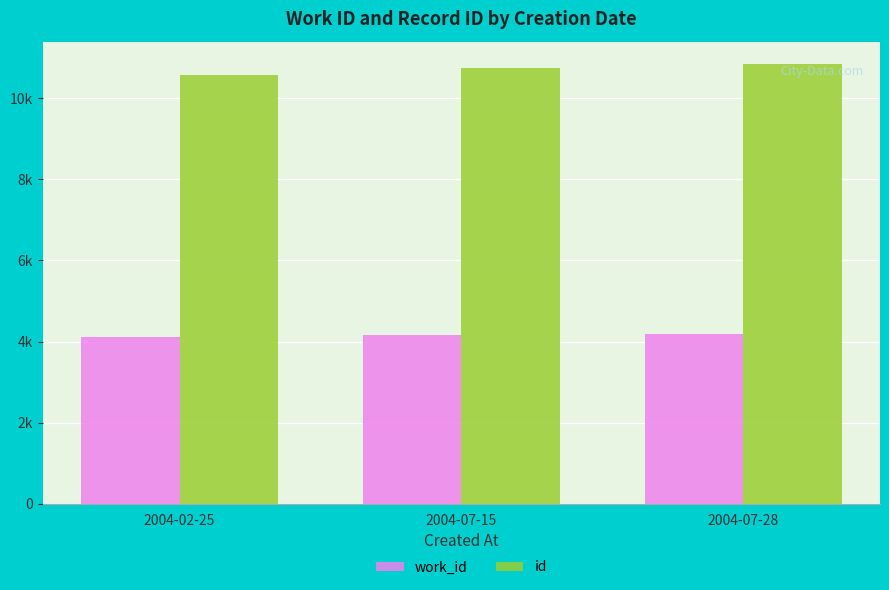

Does the chart contain any negative values?

No